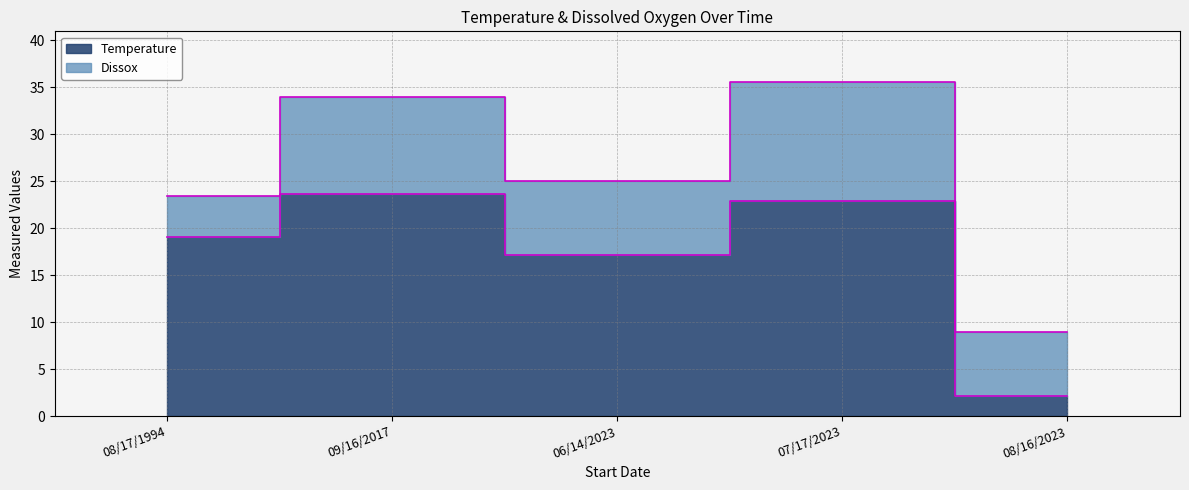

What is the label of the 4th point from the right?

09/16/2017